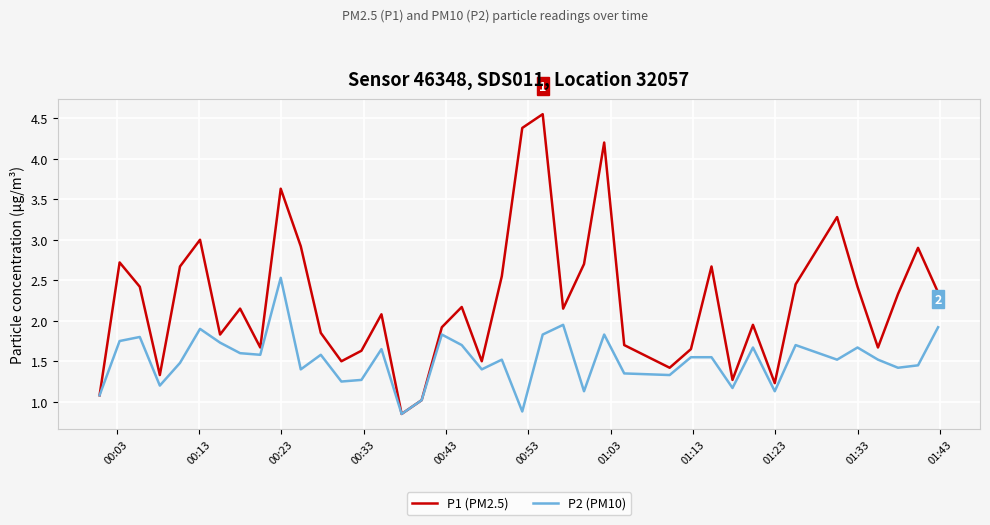

At how many categories does at least one series exceed 1?

39